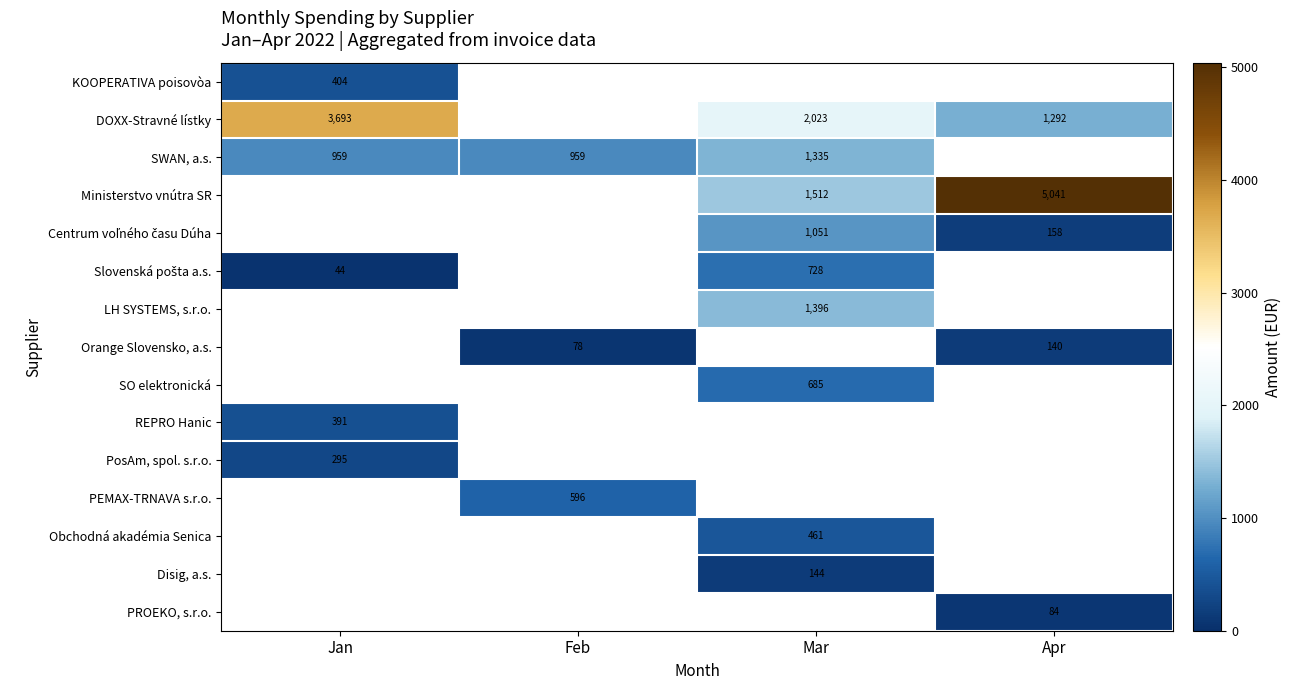

True or false: Ministerstvo vnútra SR has a value of 2176.1 at Mar.

False